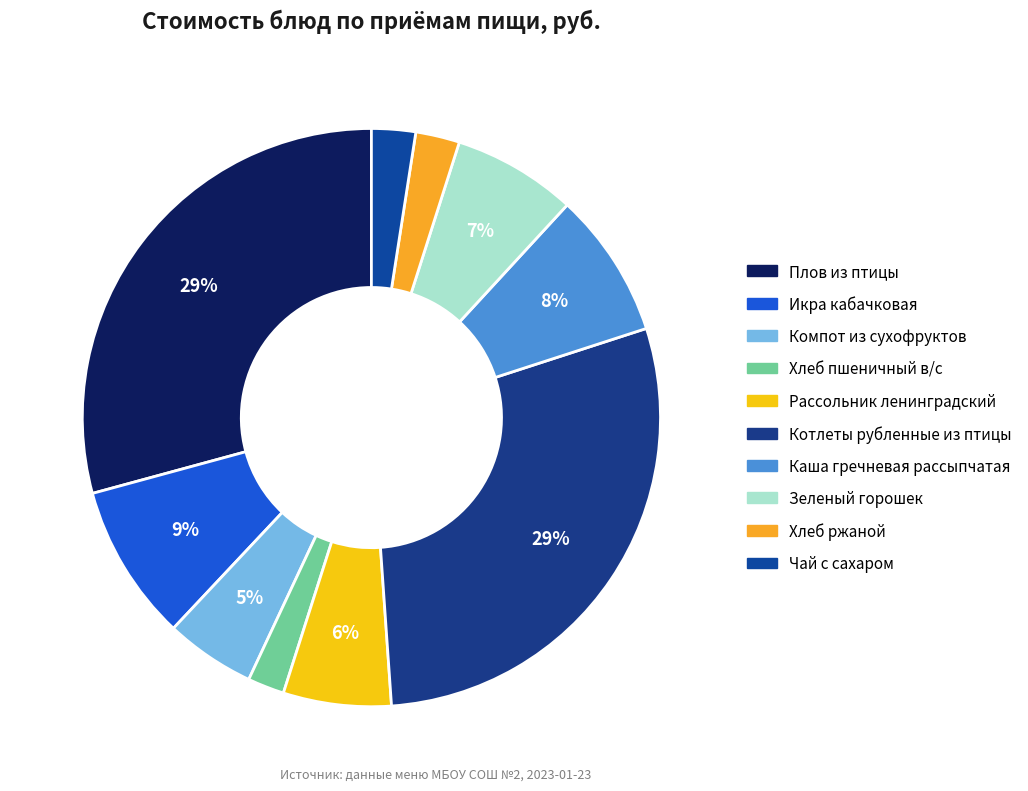

Count the number of slices in the pie.

10